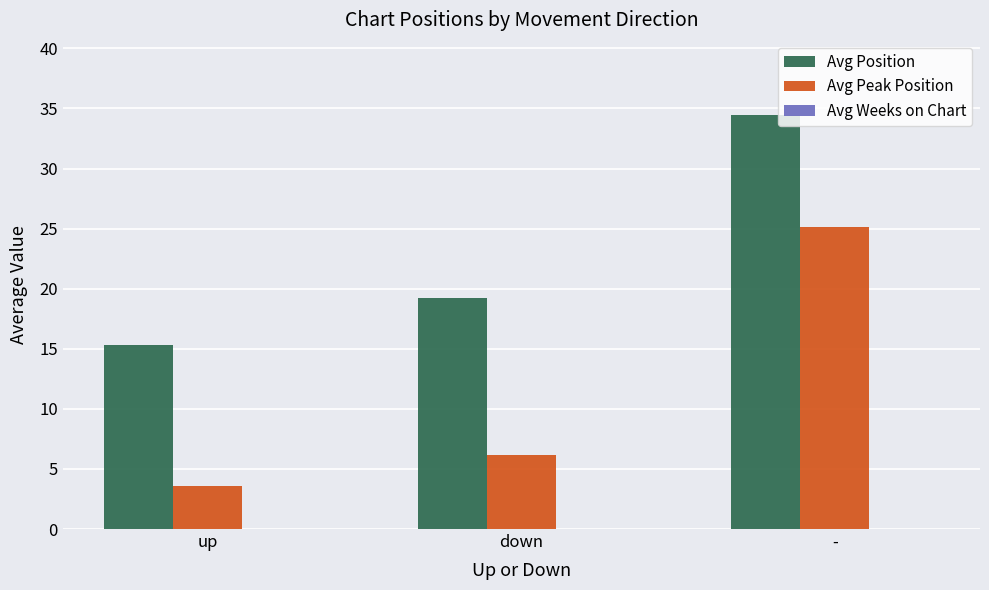

List the series in order of their peak value, highest first.

Avg Position, Avg Peak Position